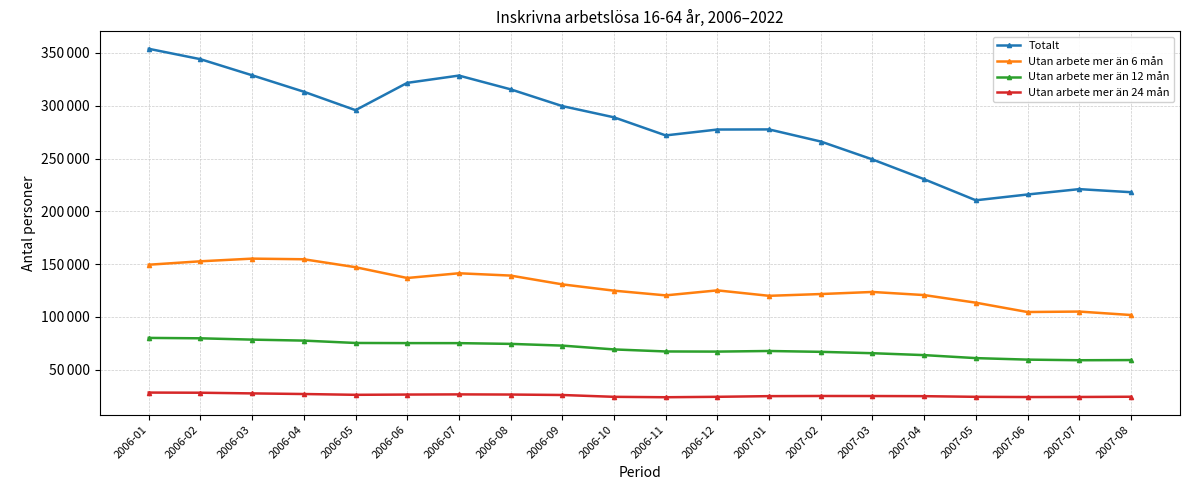

True or false: Totalt and Utan arbete mer än 24 mån intersect in this chart.

False